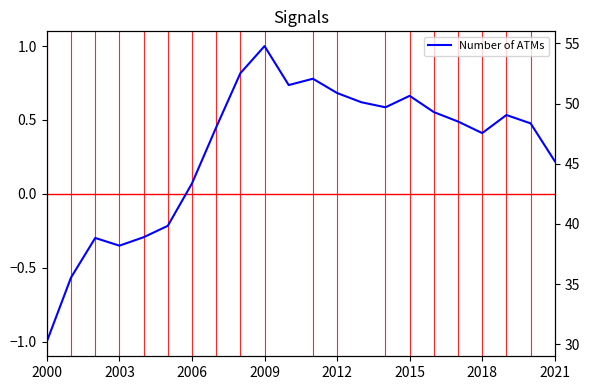

The chart shows a value of 0.8 at 17. True or false?

False